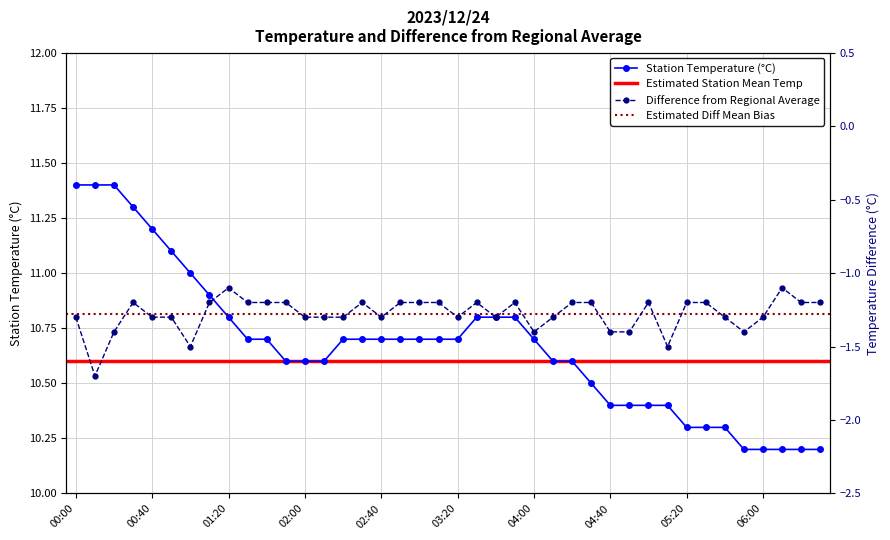

The value of Station Temperature (°C) at 04:00 is 10.7. True or false?

True